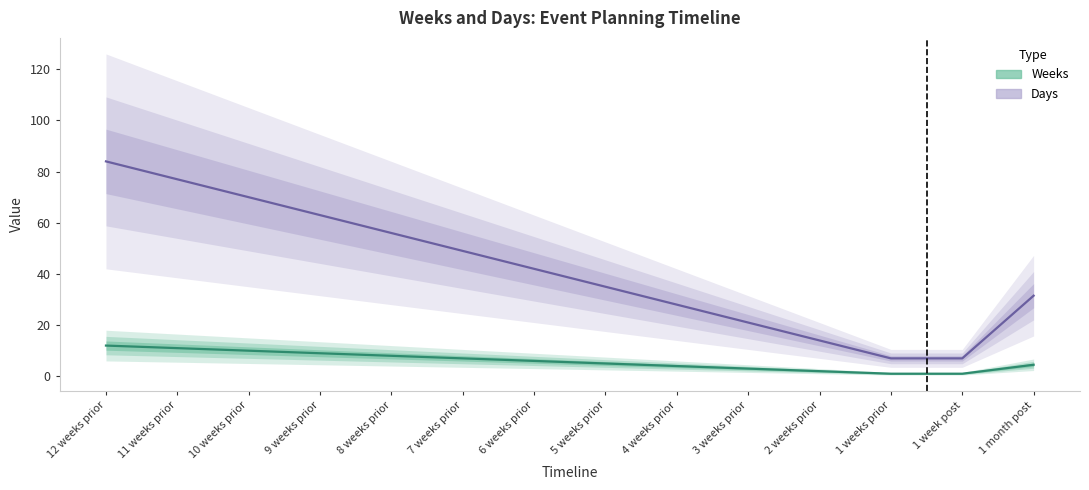

Reading left to right, extract all data points from this chart.

Weeks: 12.0	11.0	10.0	9.0	8.0	7.0	6.0	5.0	4.0	3.0	2.0	1.0	1.0	4.5
Days: 84.0	77.0	70.0	63.0	56.0	49.0	42.0	35.0	28.0	21.0	14.0	7.0	7.0	31.5